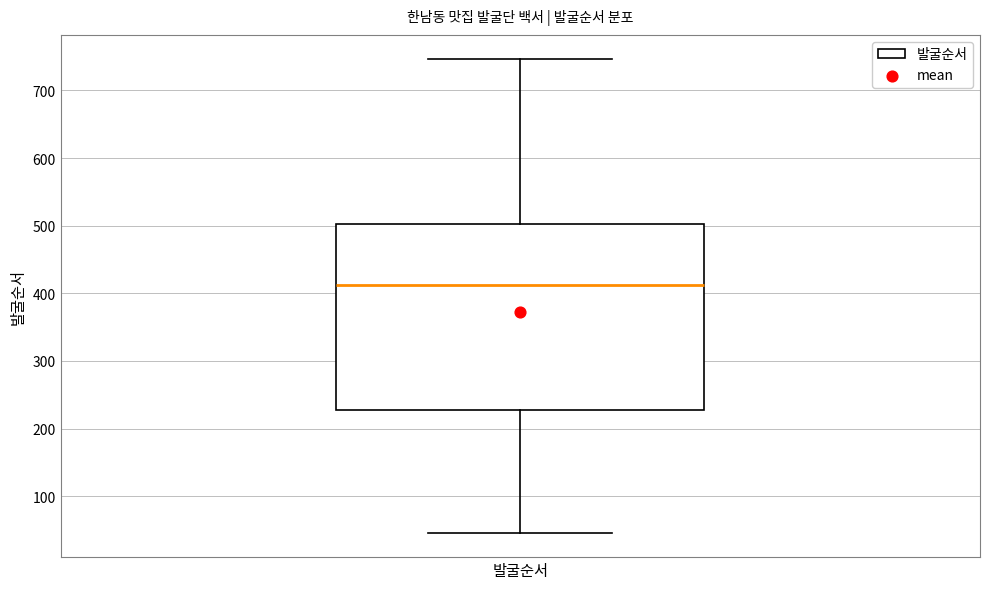

Read this box plot against the y-axis: the position of the median line, the range covered by the box, and the ends of both whiskers. The values are not printed on the chart, so give them approximately, as read against the axis.

median 410, box 230 to 500, whiskers 50 to 750